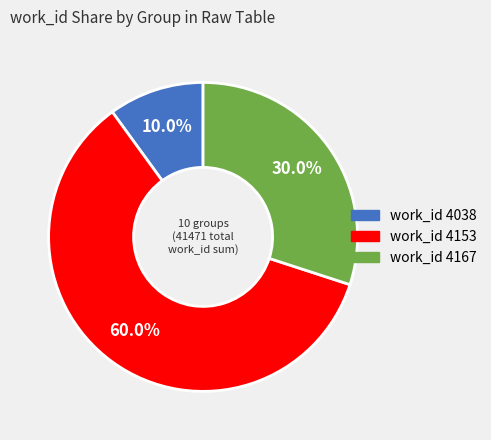

What portion of the pie excludes work_id 4038?

90.0%